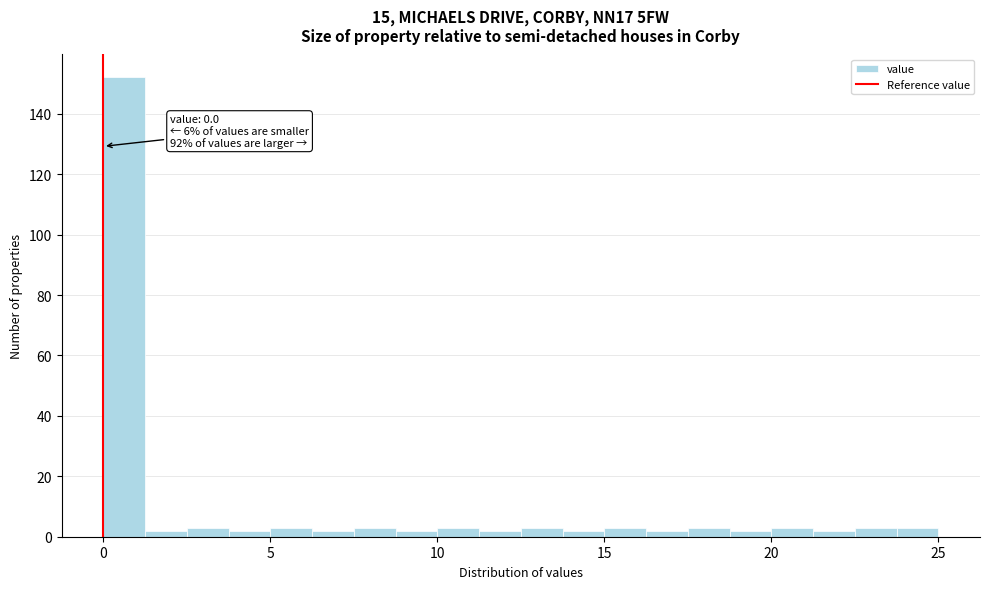

Around what value on the x-axis is the tallest bar? Give the approximate position of its centre, as read against the axis.

0.5